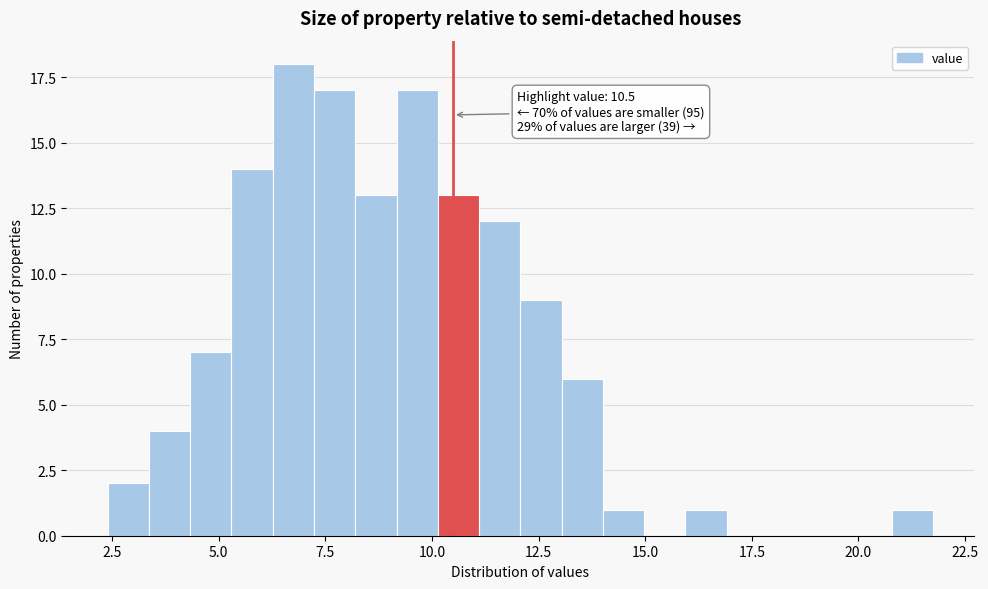

Around what value on the x-axis is the tallest bar? Give the approximate position of its centre, as read against the axis.

7.0